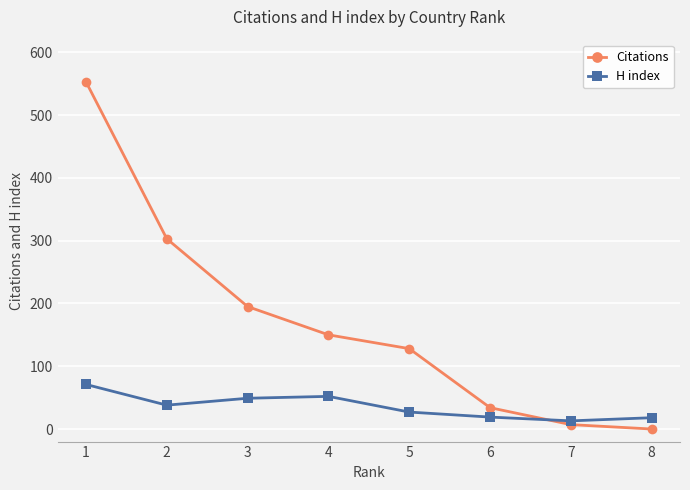

Which series changed the most between 1 and 3?

Citations